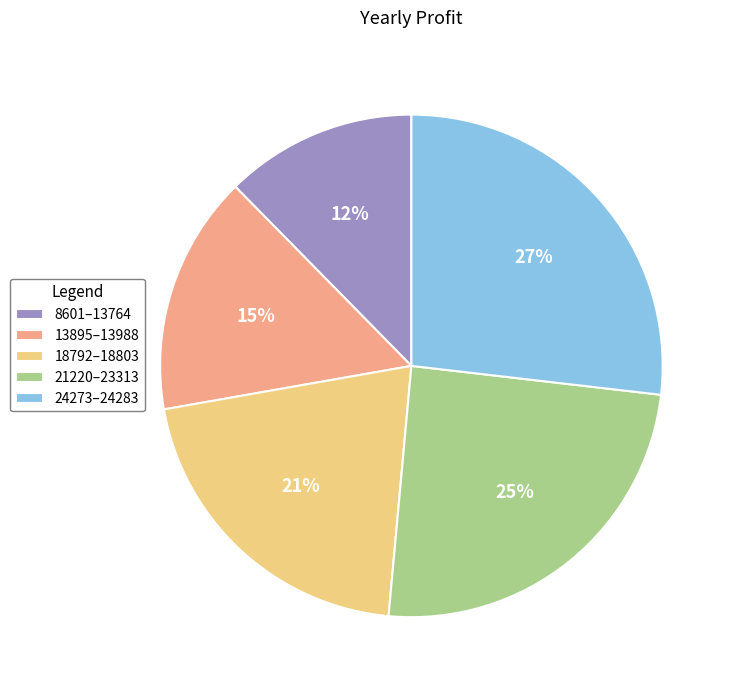

To the nearest percent, what portion does 24273–24283 represent?

27%